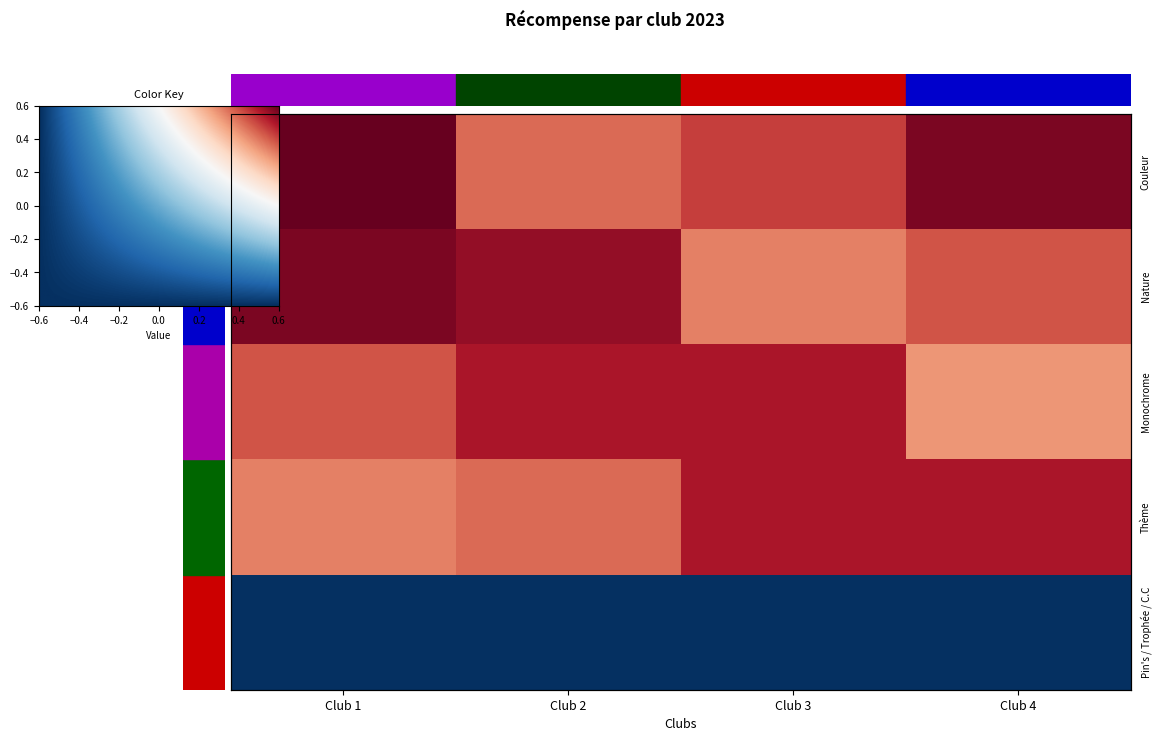

At which category is the sum across all series the highest?

Club 1